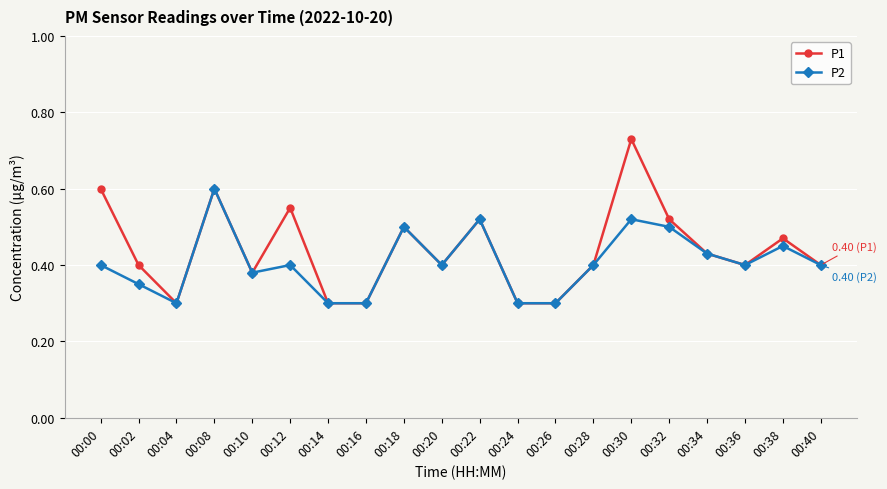

At 00:30, list the series in order from smallest to largest.

P2, P1